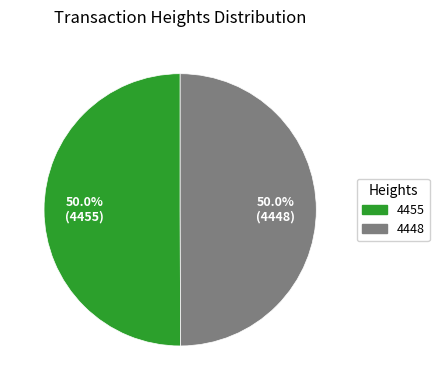

What is the total percentage of 4448 and 4455?

100.0%